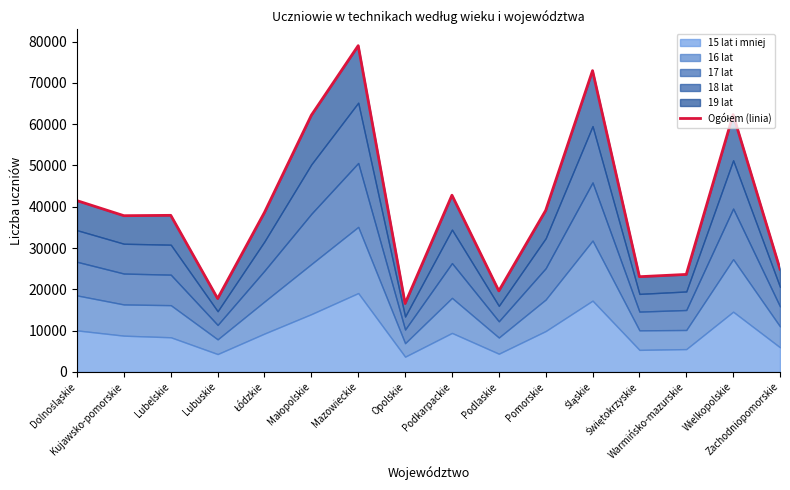

Read the value at Świętokrzyskie.

23065